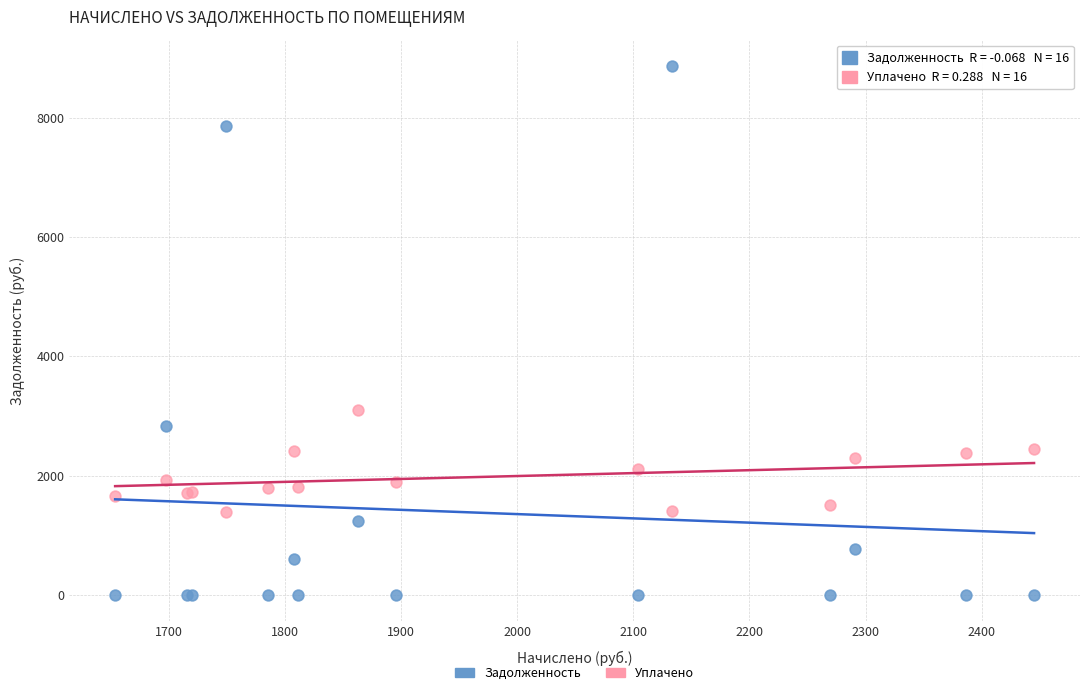

Across all series, what Y value is closest to 4432?

3103.9